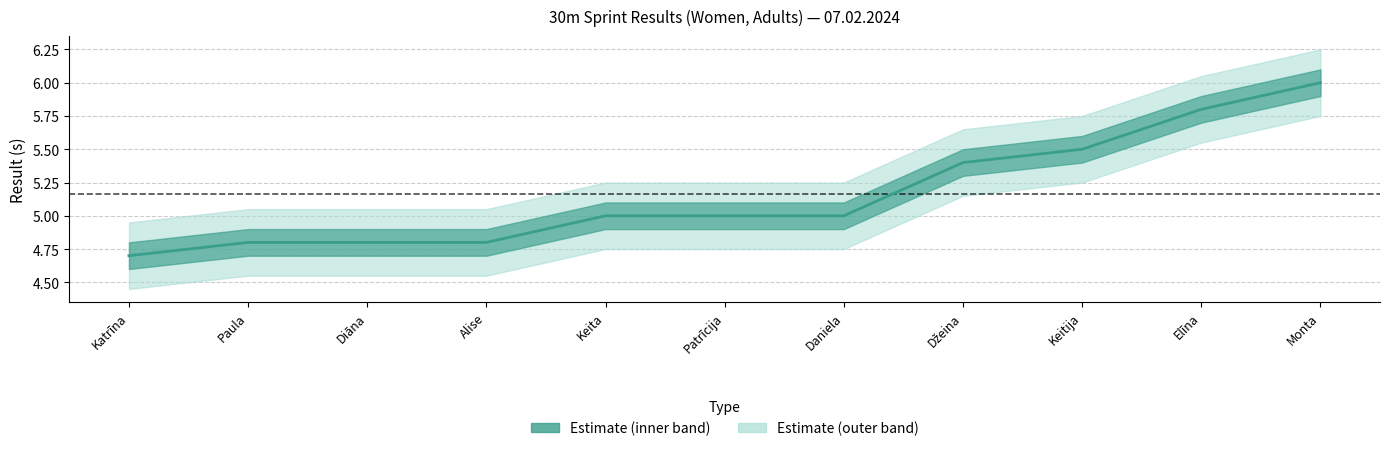

Does the chart have visible grid lines?

Yes